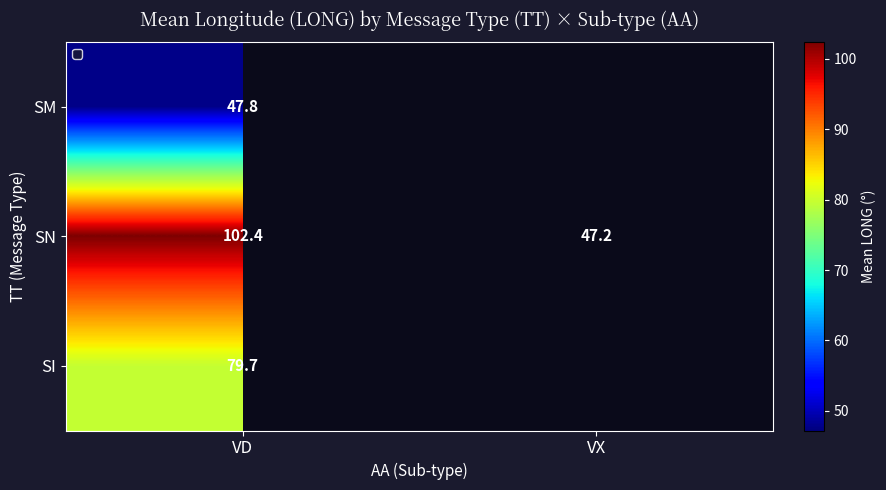

At how many categories does at least one series exceed 98?

1